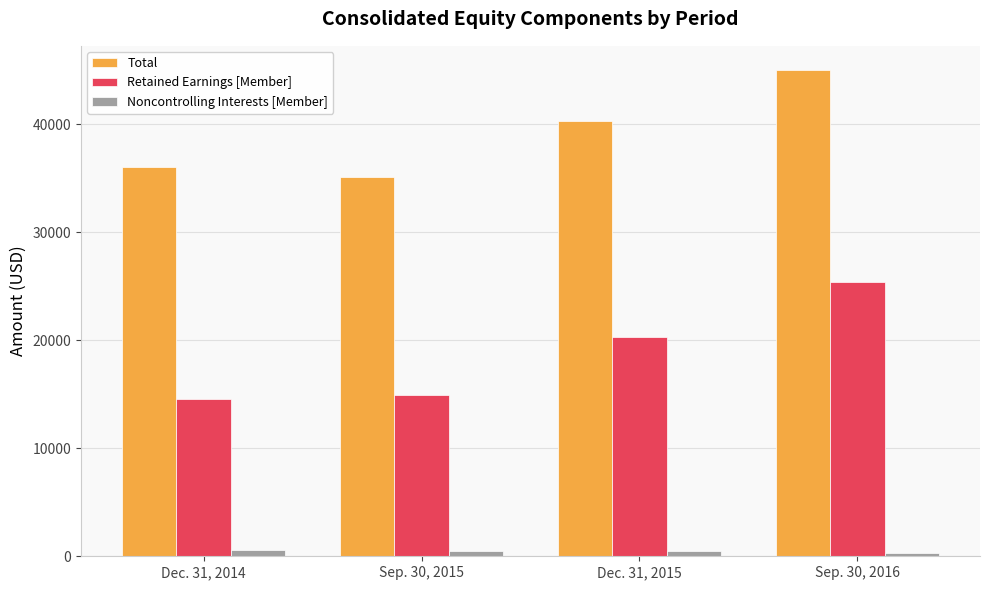

Which series has the largest range (max minus min)?

Retained Earnings [Member]